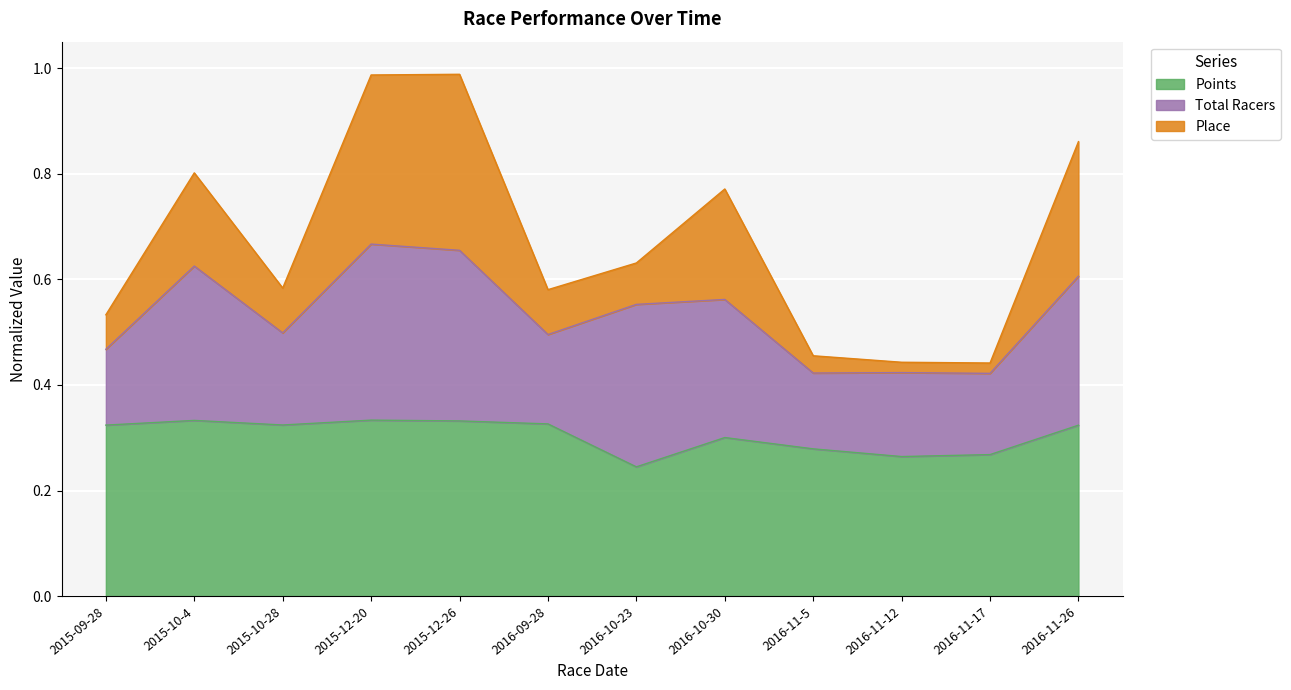

Where is the first local minimum for Place?

2015-10-28